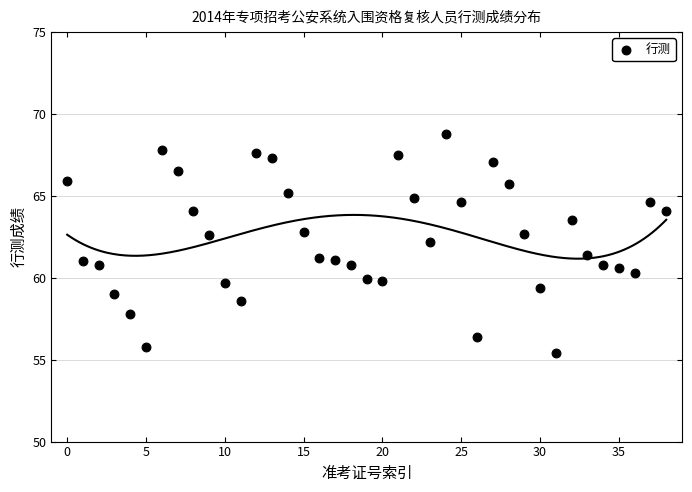

What is the range of Y values (max minus min)?

13.4